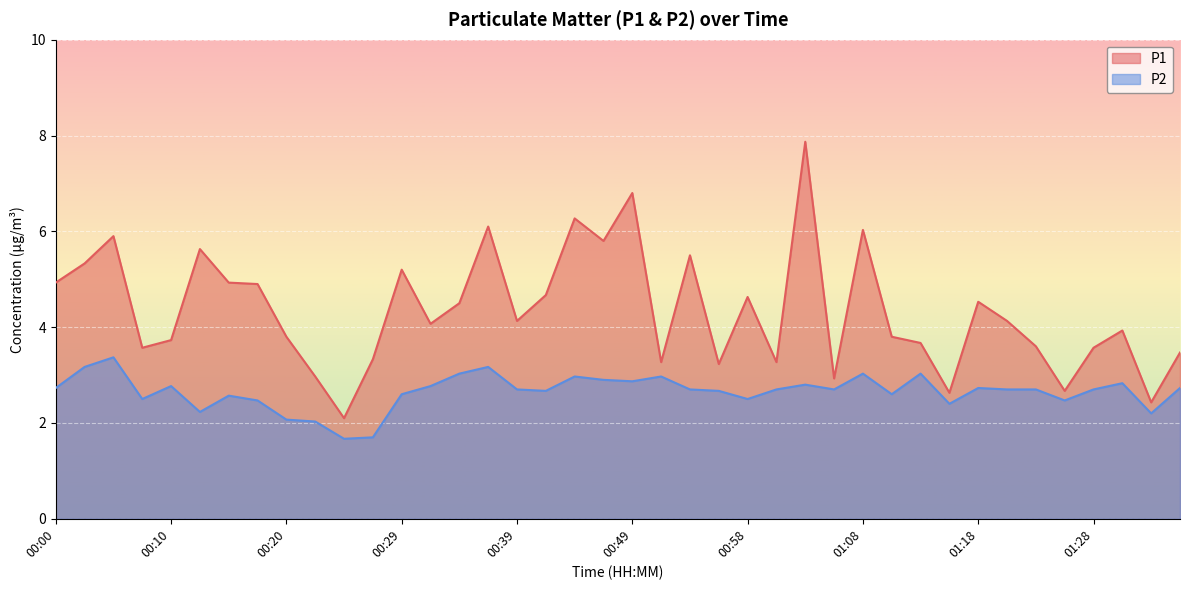

How many data points does each series have?

40